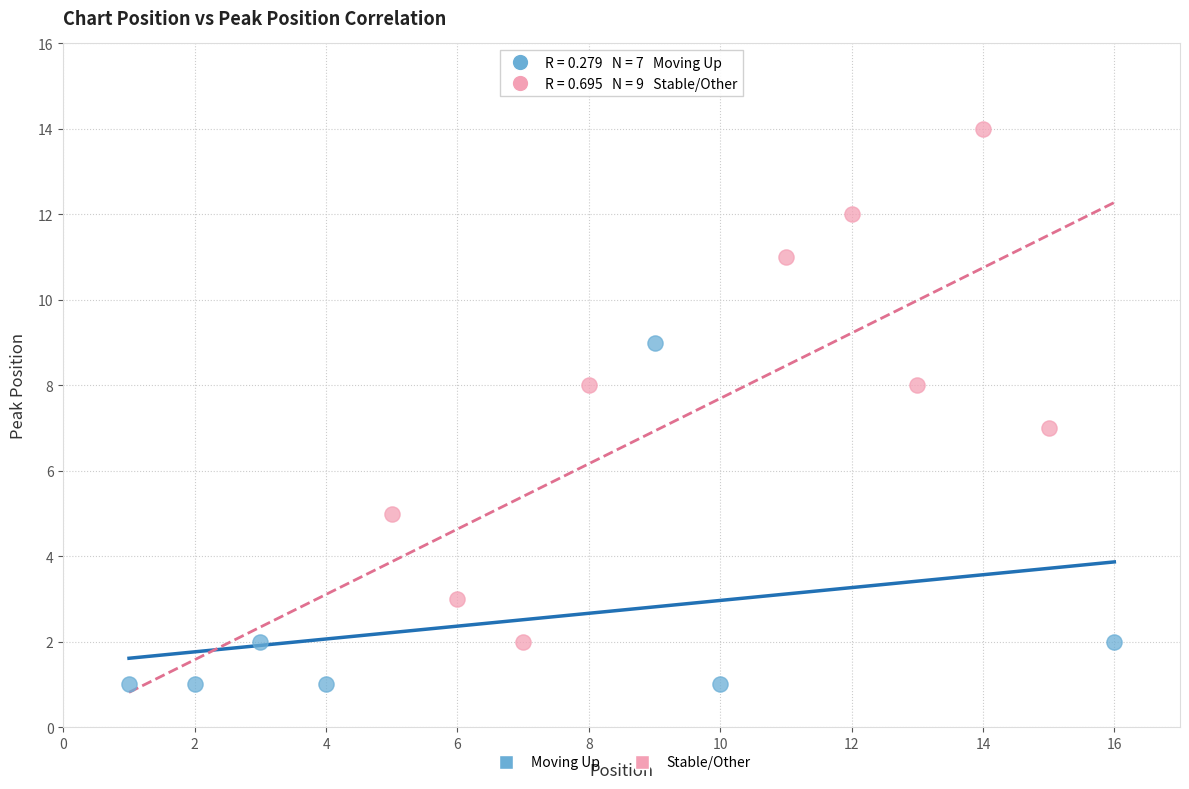

Which series has the widest spread of Y values?

Stable/Other